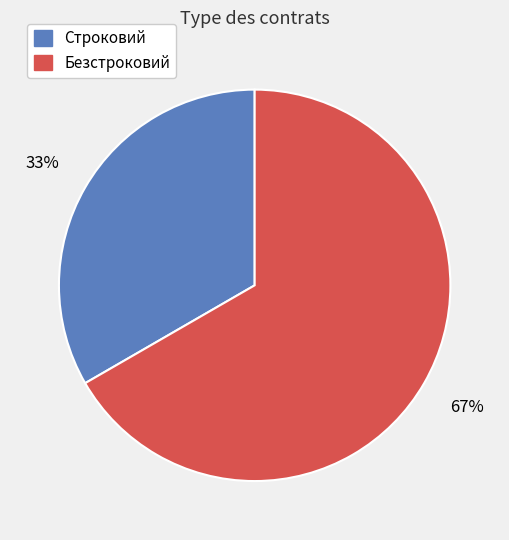

How many segments does this pie chart have?

2